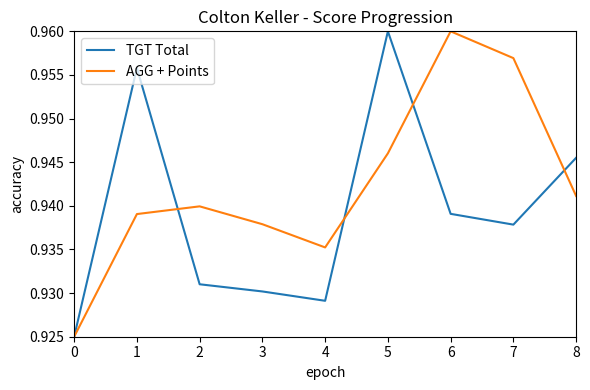

At how many categories does at least one series exceed 0?

9